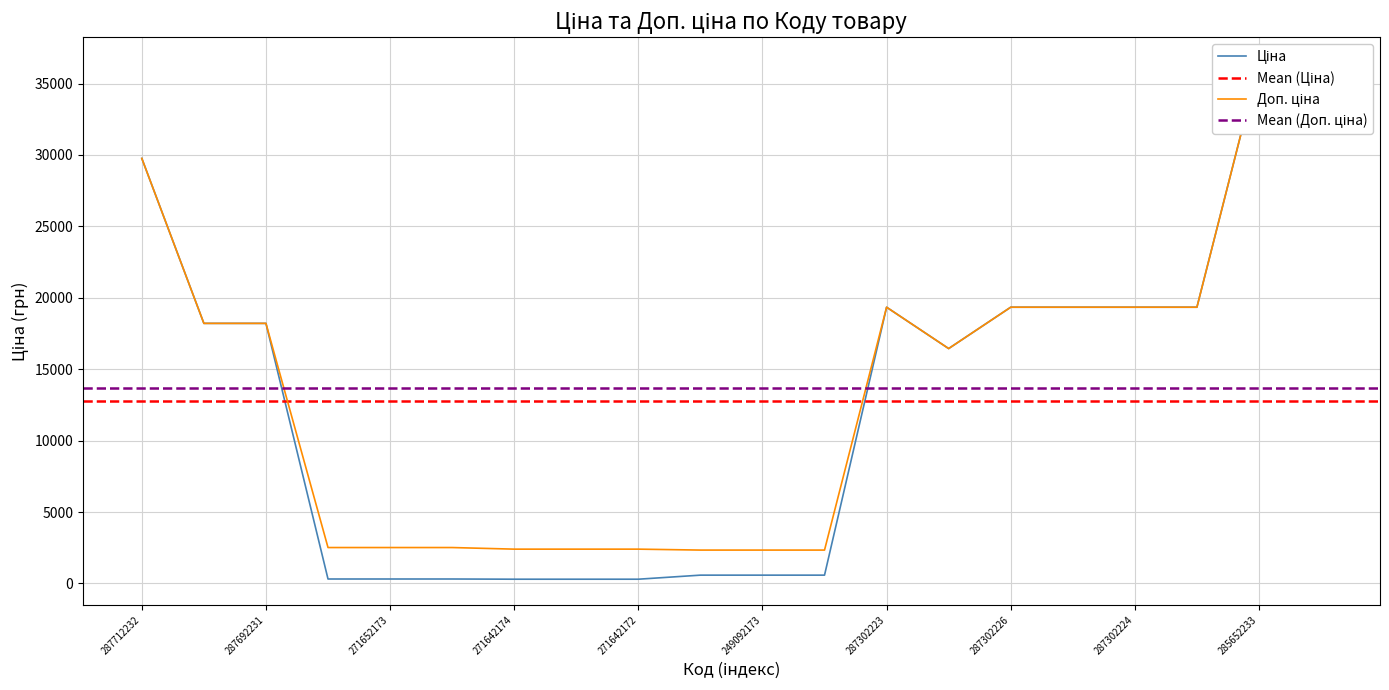

At 287302225, list the series in order from smallest to largest.

Ціна, Доп. ціна